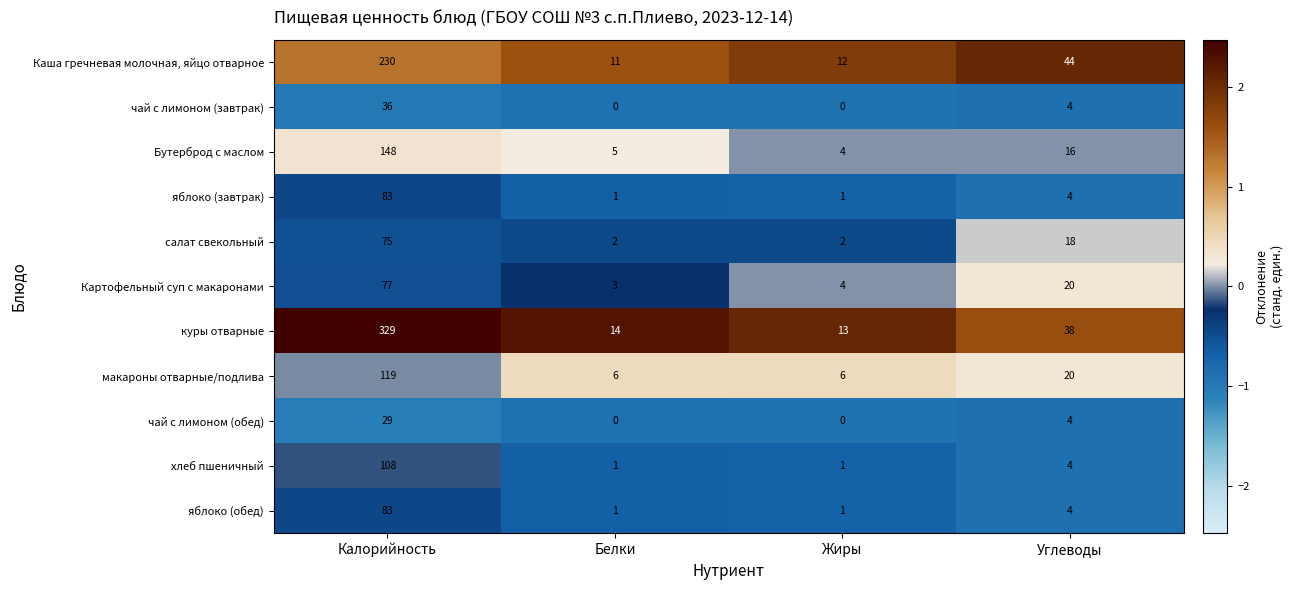

Which series has the largest range (max minus min)?

куры отварные